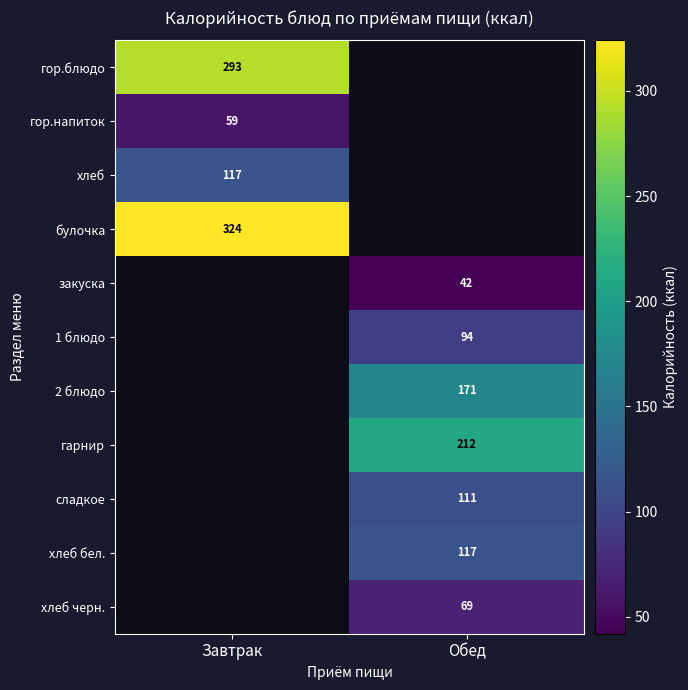

How many distinct data groups are displayed?

11